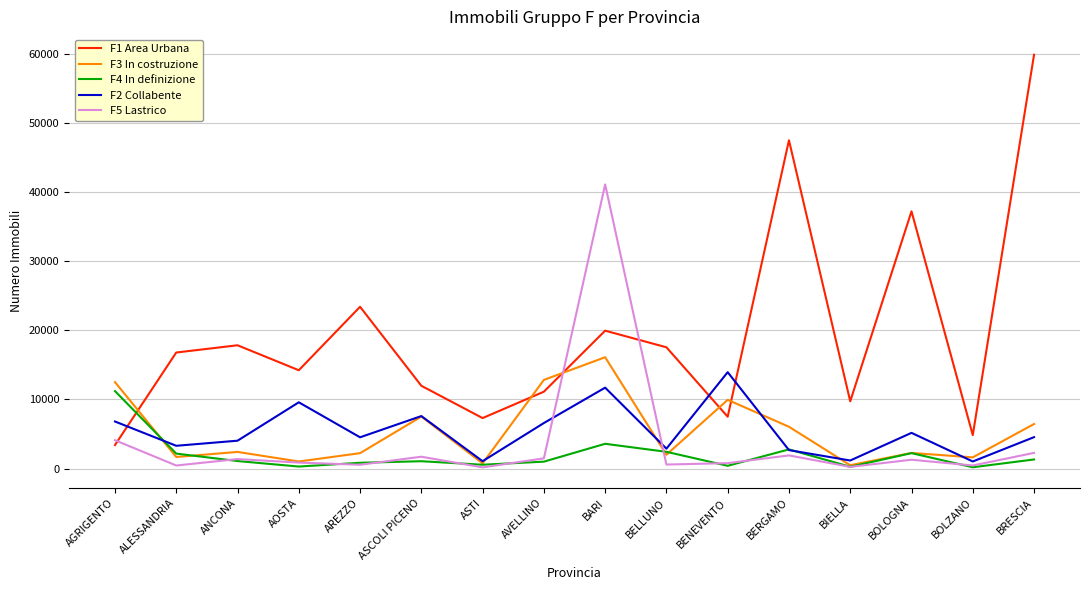

Which category has the highest value across all series?

BRESCIA